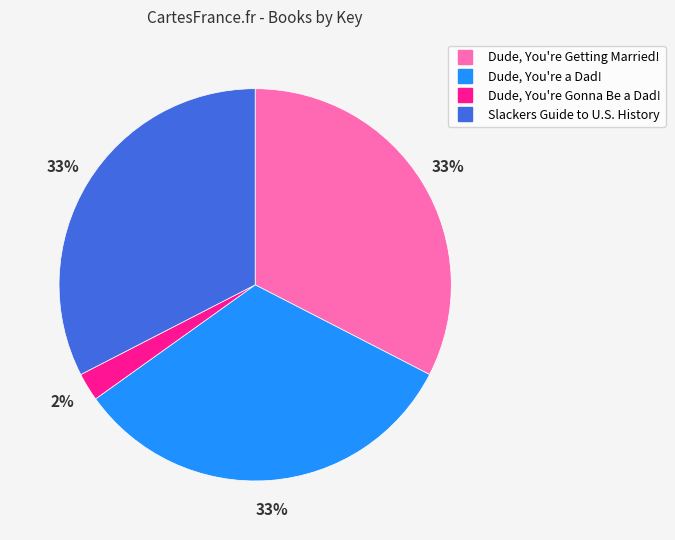

Is the sum of Dude, You're Gonna Be a Dad! and Dude, You're Getting Married! greater than half?

No